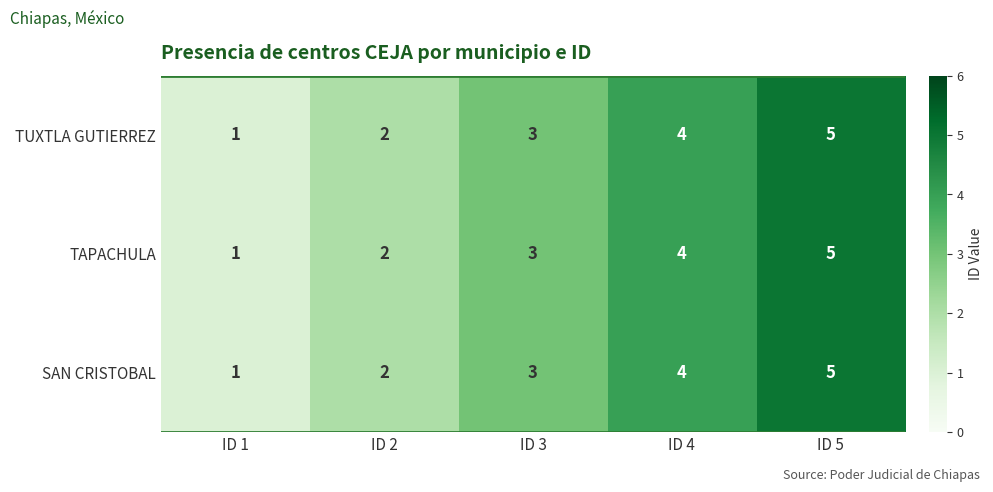

Which label corresponds to the smallest value in the chart?

ID 1